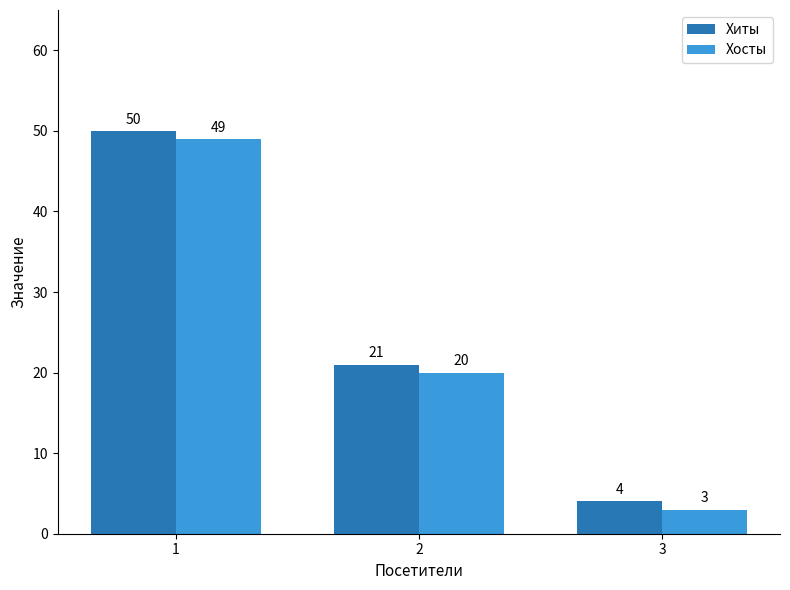

What is the highest value of the Хиты series?

50